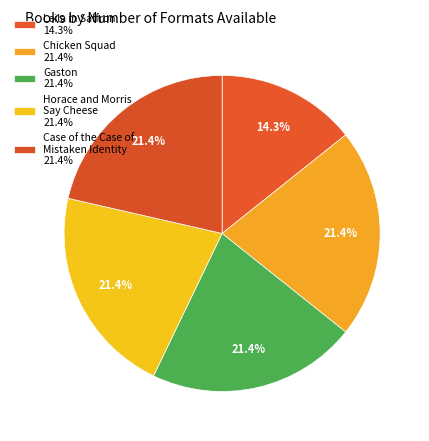

Count the number of slices in the pie.

5